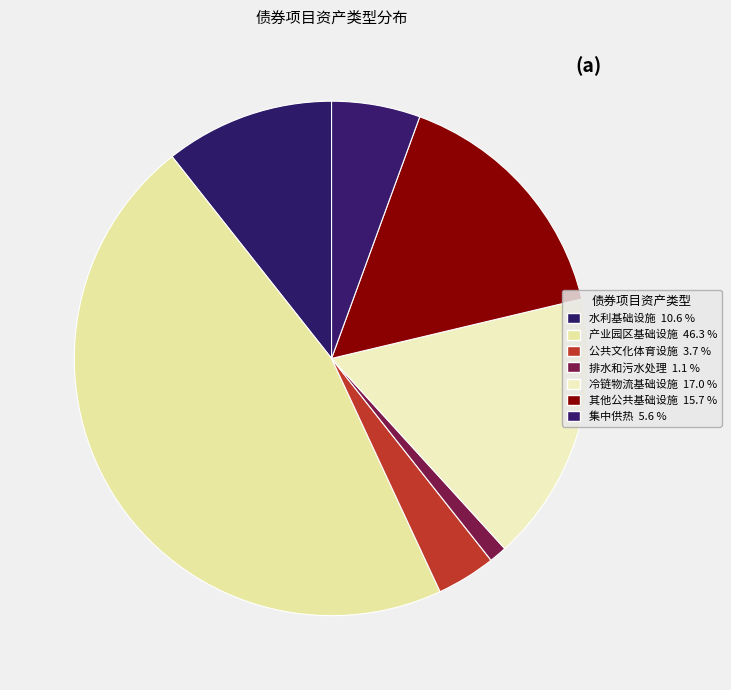

How many segments does this pie chart have?

7